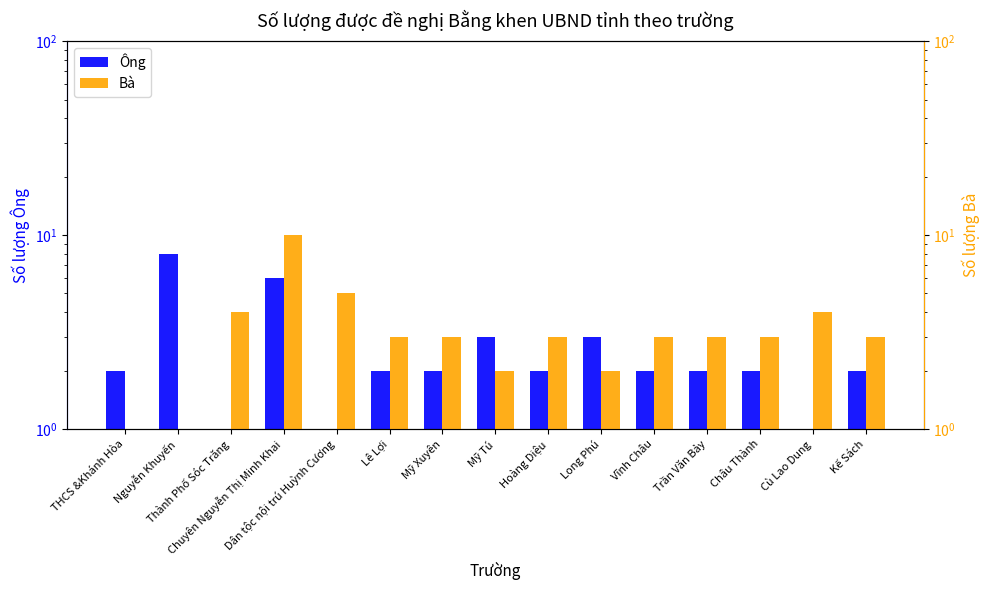

At which label is Bà closest to 5?

Dân tộc nội trú Huỳnh Cương